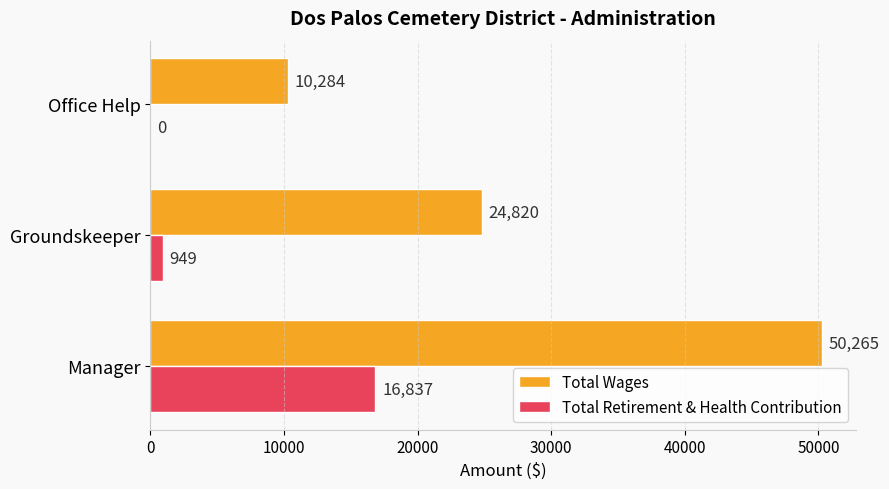

Between Manager and Groundskeeper, which series saw the biggest shift?

Total Wages